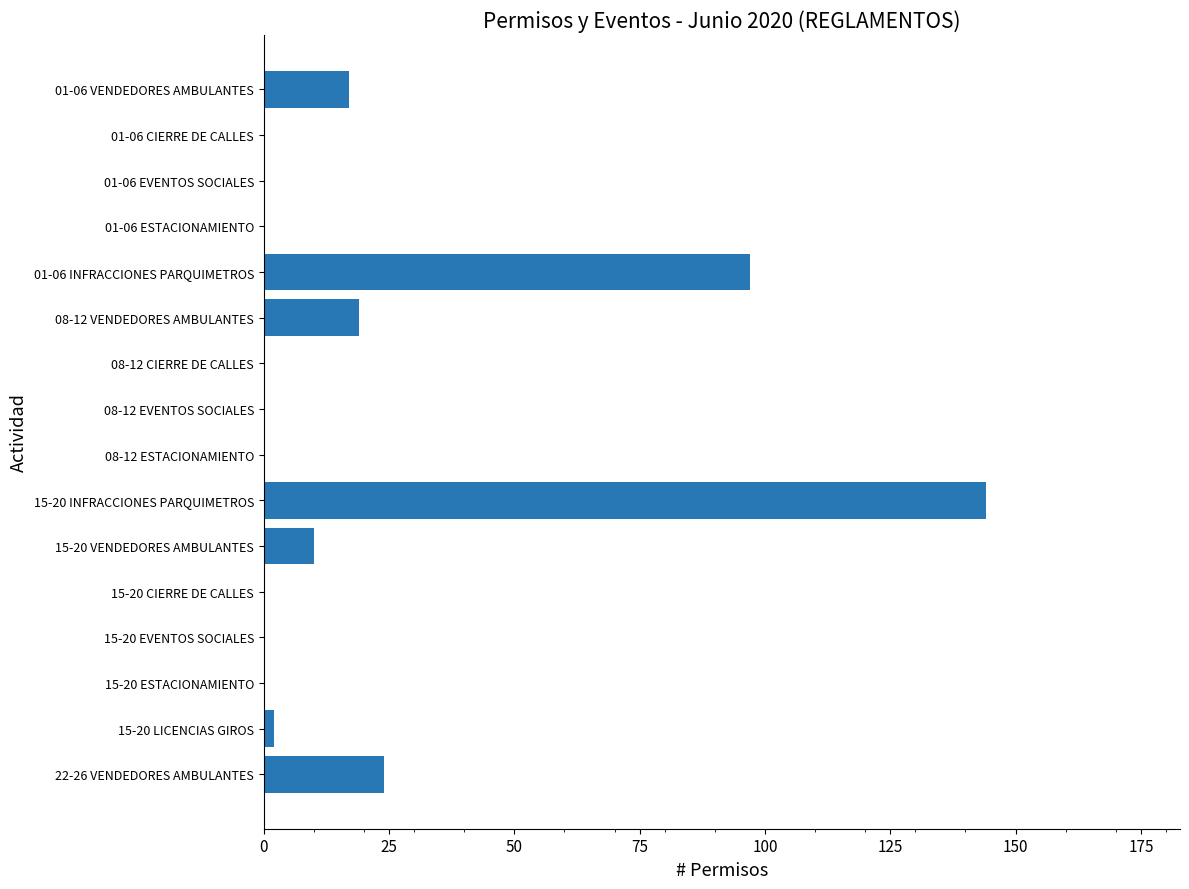

Is it true that the value at 15-20 ESTACIONAMIENTO is 0?

True